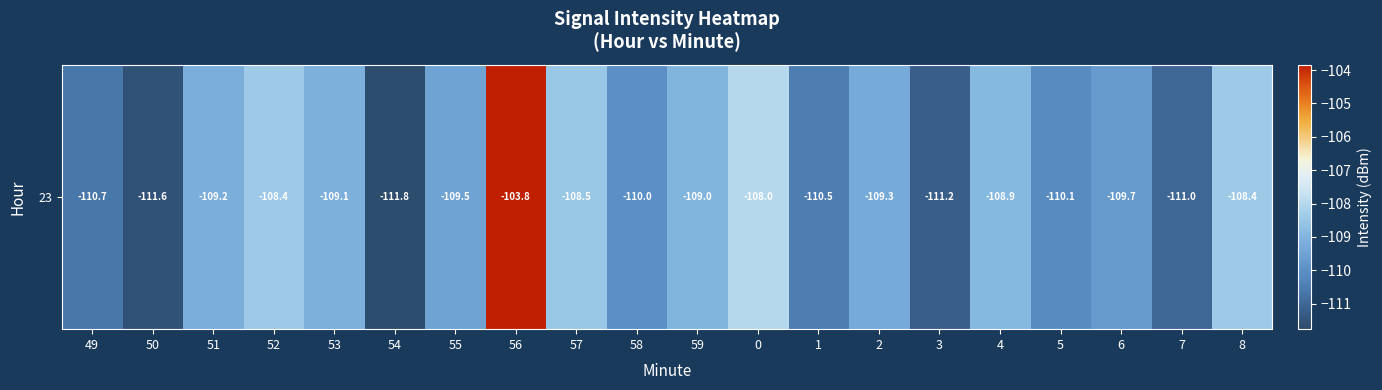

Between 56 and 49, which is larger?

56